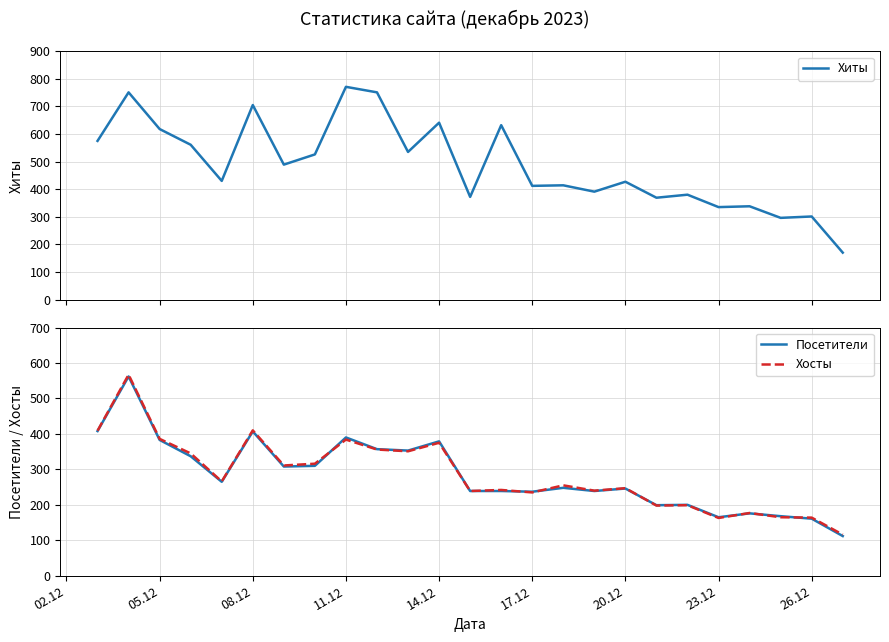

What is the maximum value for Хосты?

567